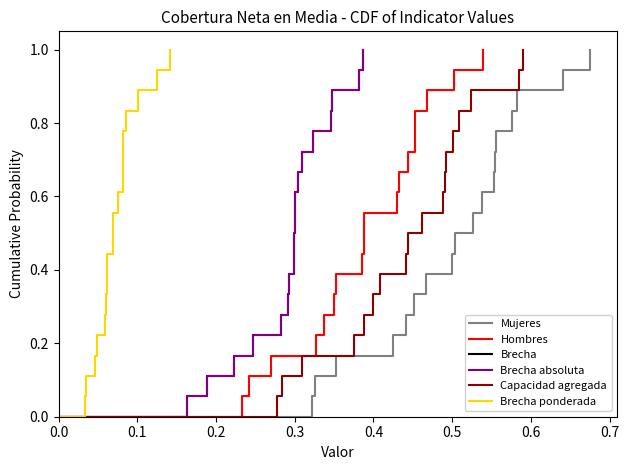

What are all the series names shown in the legend?

Mujeres, Hombres, Brecha, Brecha absoluta, Capacidad agregada, Brecha ponderada